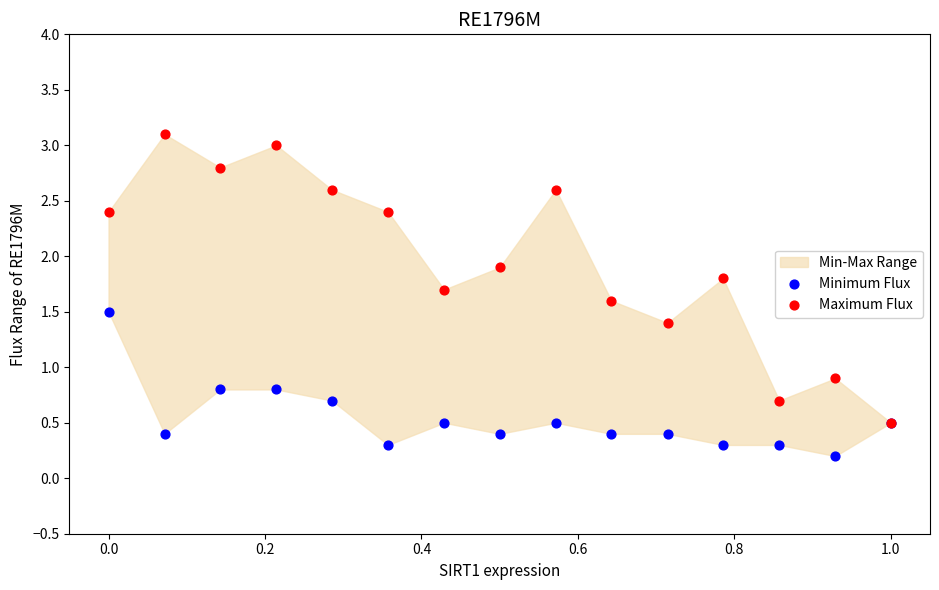

Which series reaches the minimum Y coordinate?

Minimum Flux